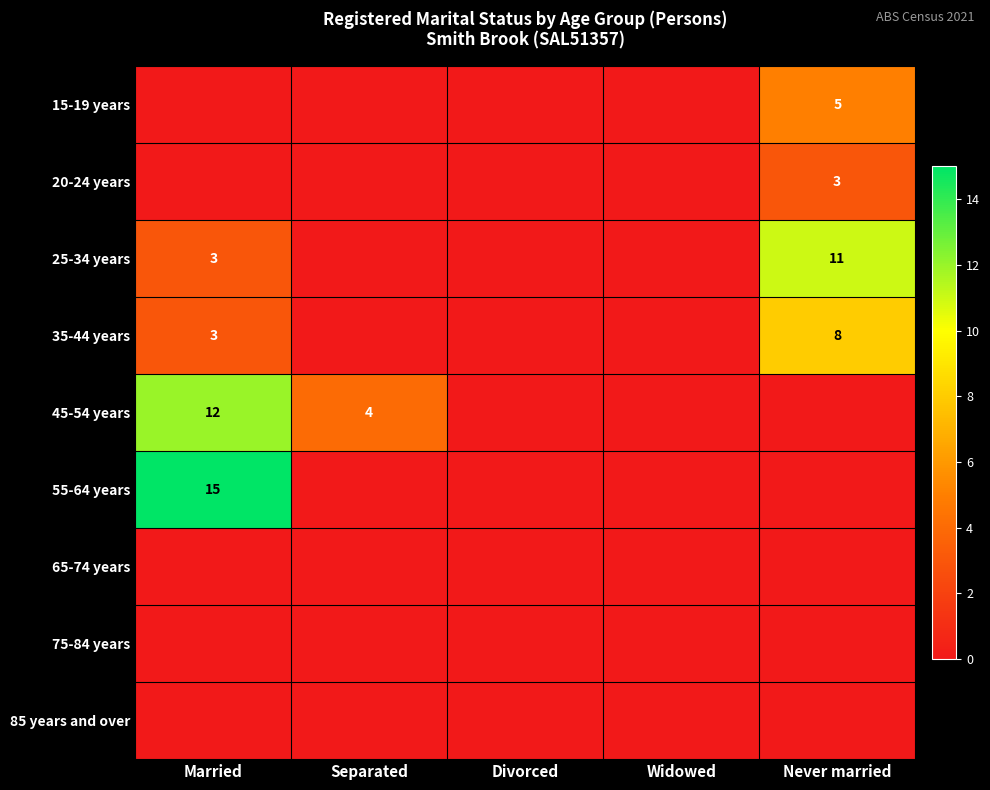

Which category has the highest value in the 85 years and over series?

Married